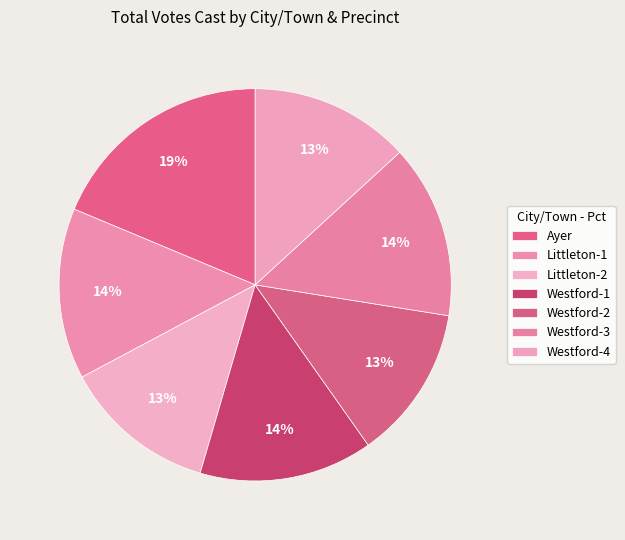

Is it true that Littleton-1 is 5% of the pie?

False